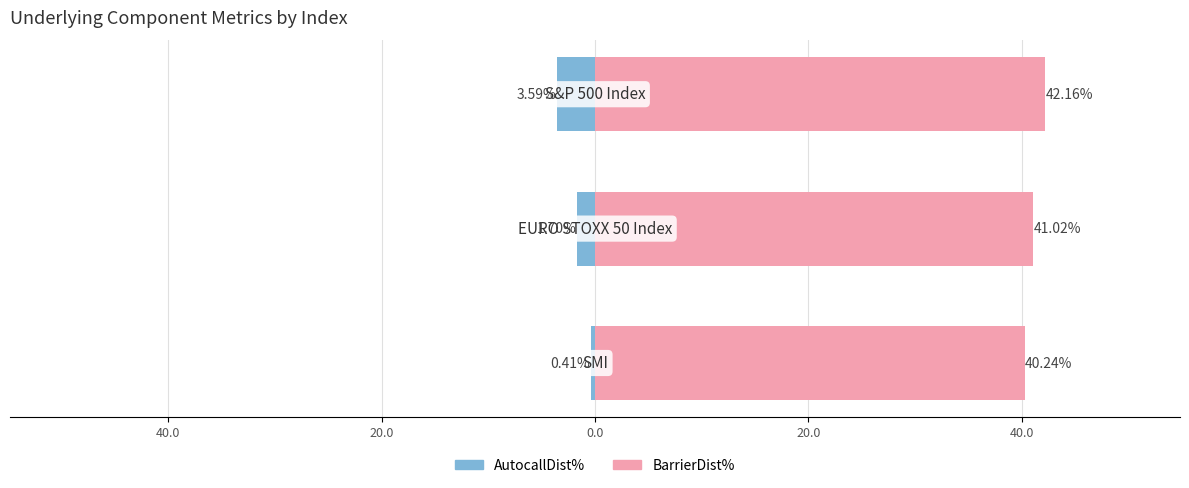

What are all the series names shown in the legend?

AutocallDist%, BarrierDist%